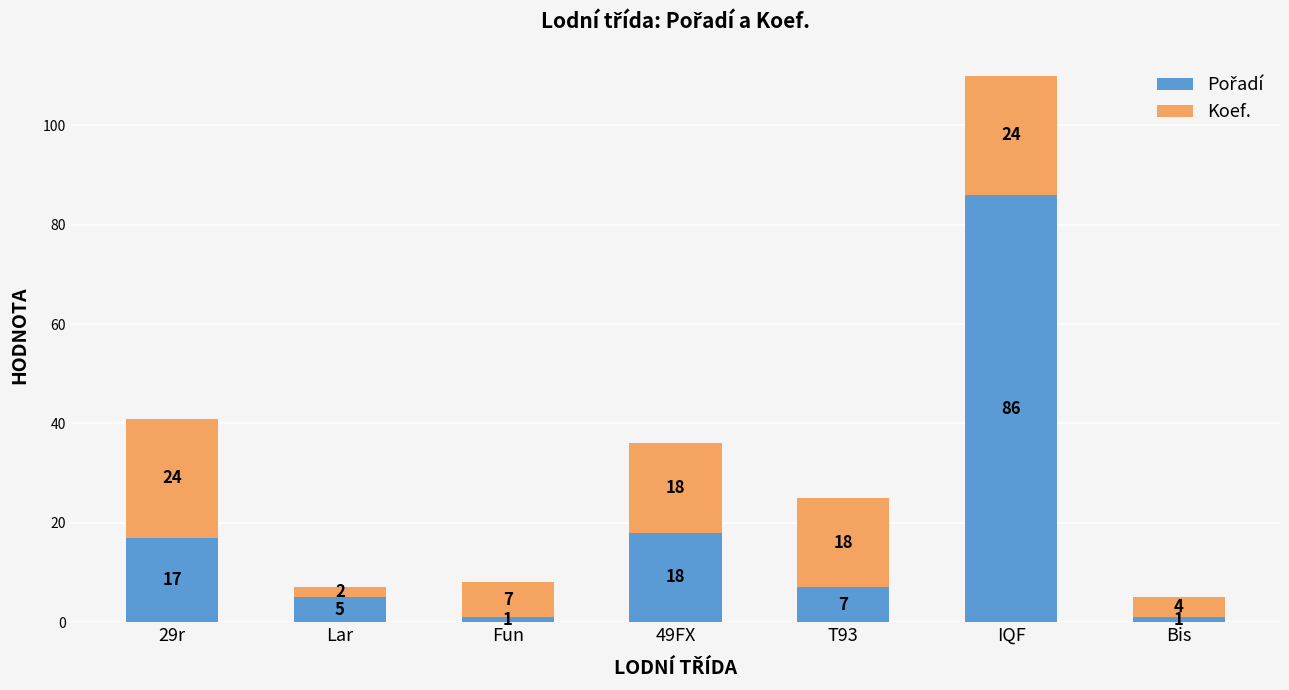

At which category is the sum across all series the highest?

IQF